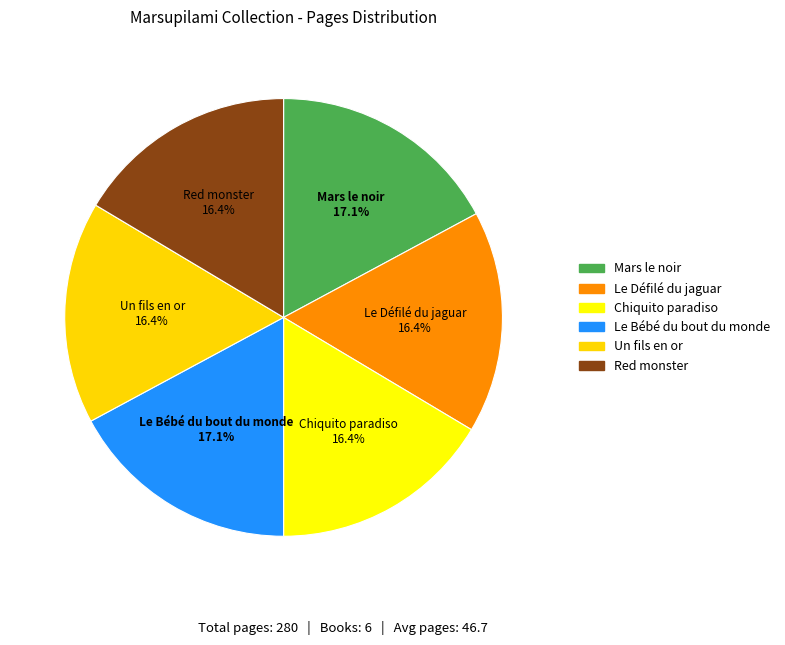

What is the largest slice in the pie chart?

Marsupilami 3 : Mars le noir